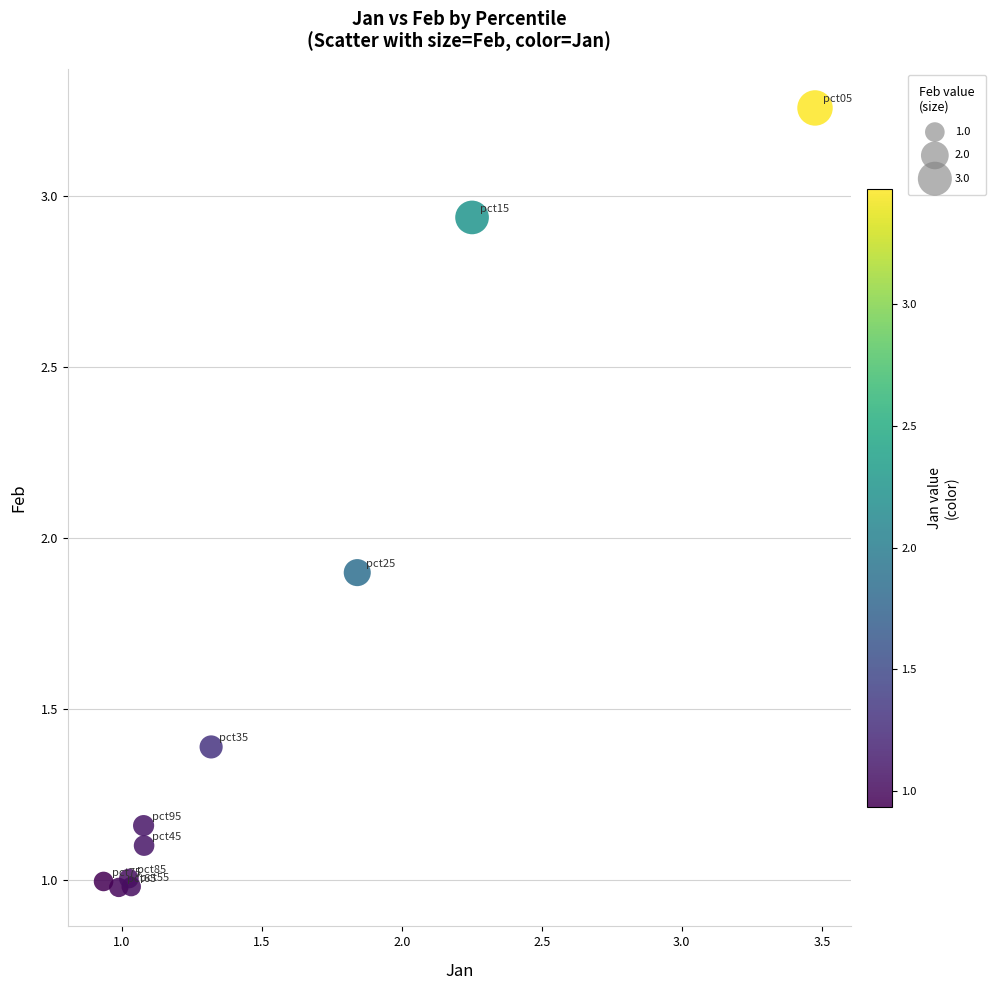

What Y value in the scatter plot is closest to 2?

1.9